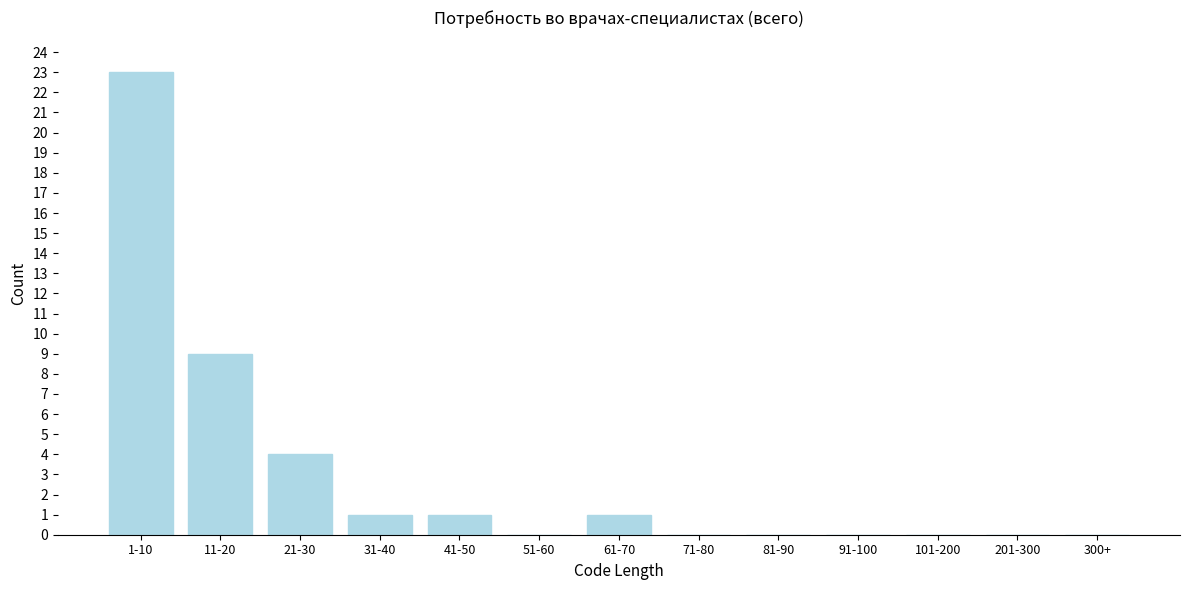

Reading left to right, transcribe all the data shown in this chart.

1-10=23	11-20=9	21-30=4	31-40=1	41-50=1	51-60=0	61-70=1	71-80=0	81-90=0	91-100=0	101-200=0	201-300=0	300+=0